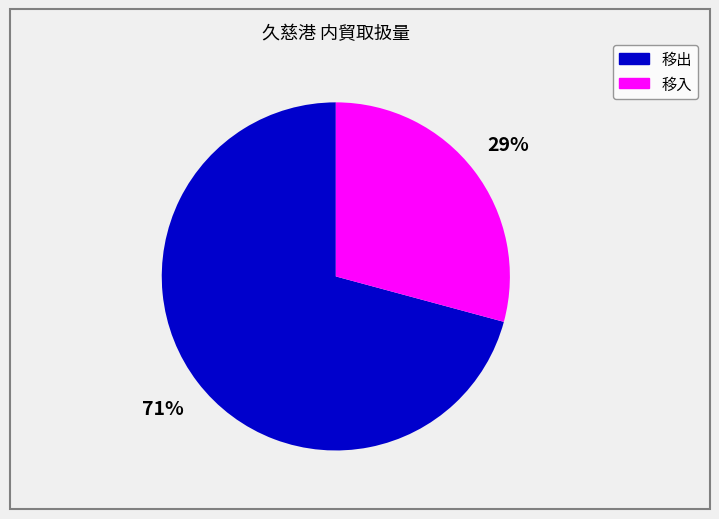

True or false: 移出 accounts for 83% of the total.

False